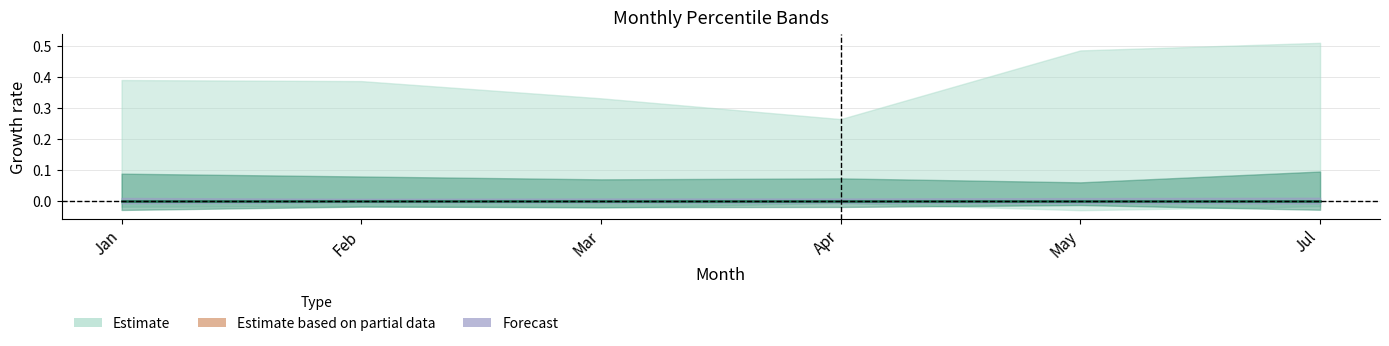

How many times do pct05 and pct25 cross each other?

4